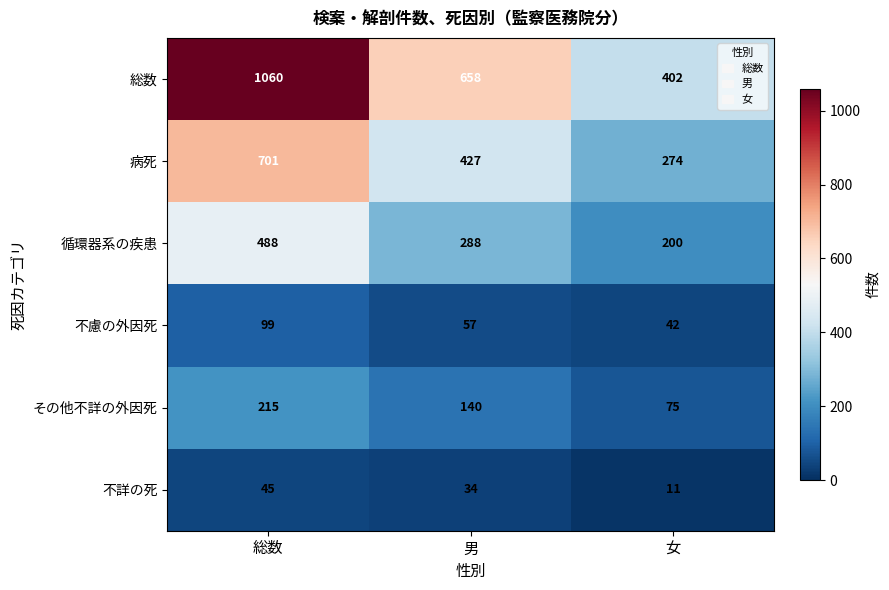

What is the difference between the maximum and minimum values in the 不詳の死 series?

34